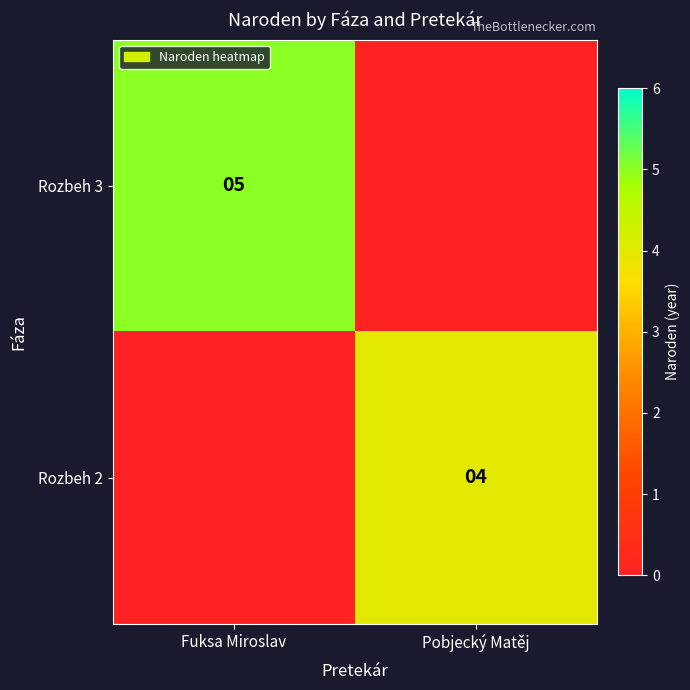

What is the difference between the highest and lowest values at Fuksa Miroslav?

5